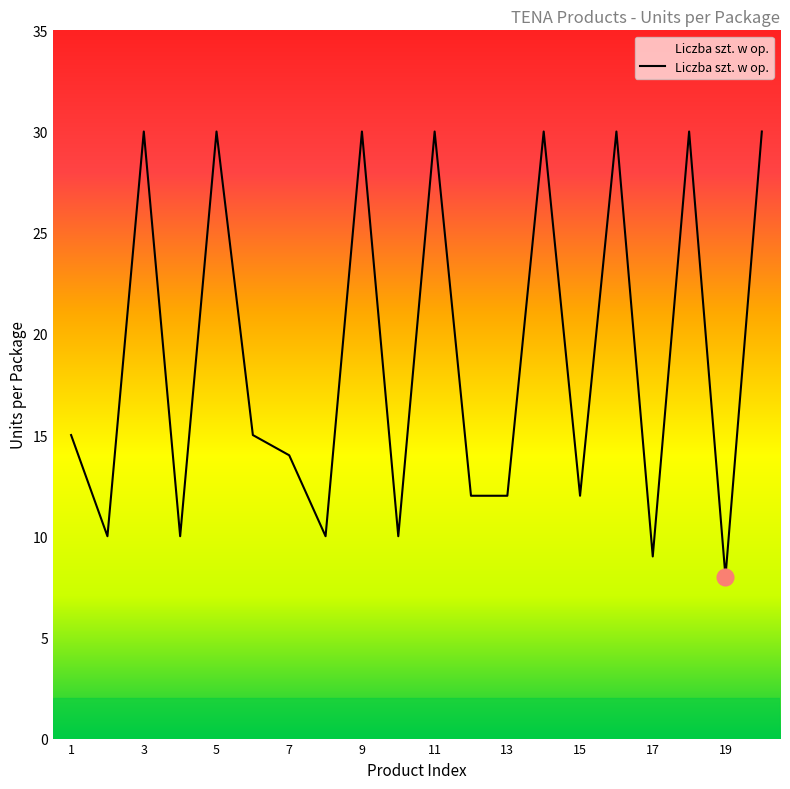

What is the greatest value displayed?

30